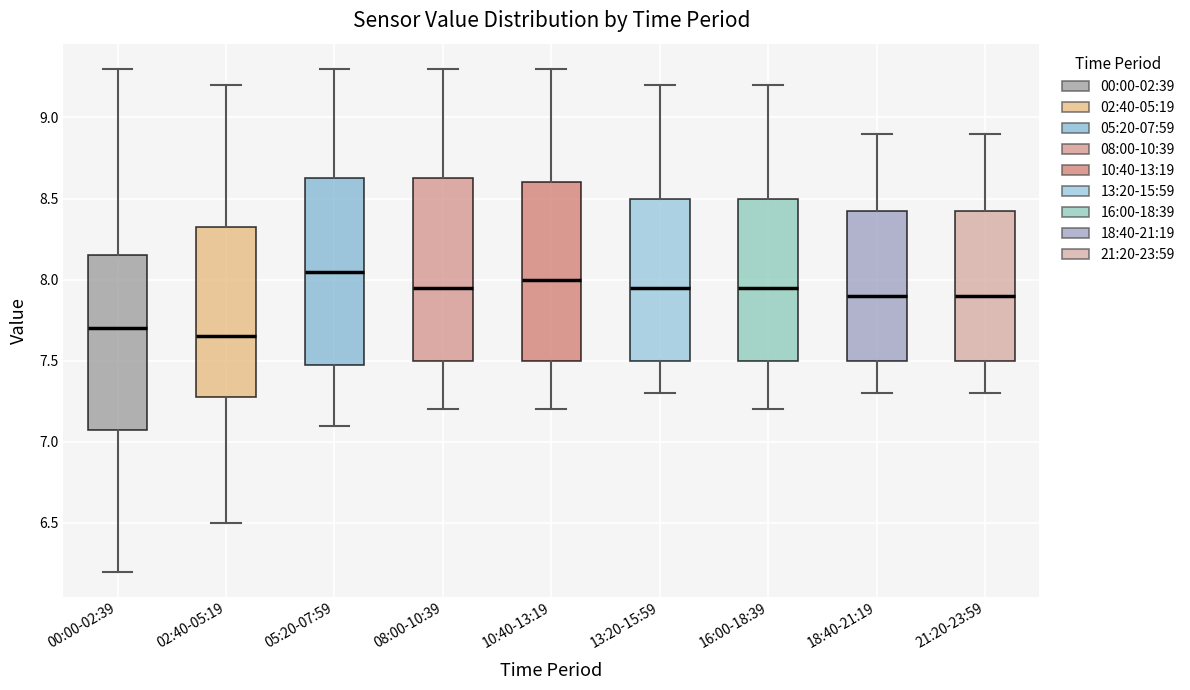

Which box's median line is the highest?

05:20-07:59